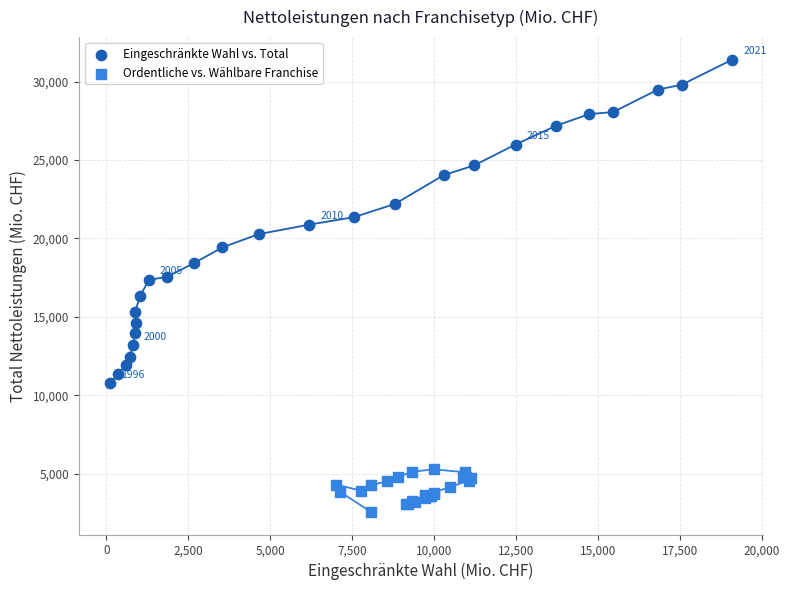

Which series has the widest spread of Y values?

Eingeschränkte Wahl vs. Total